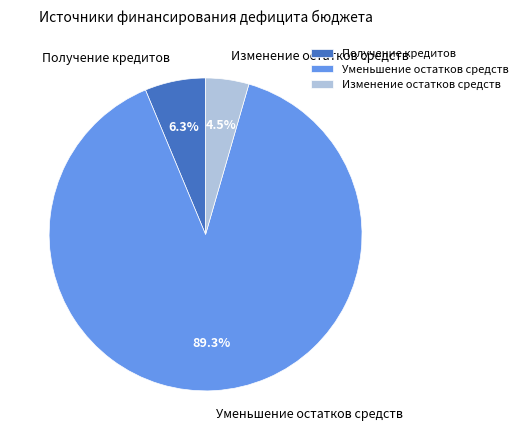

To the nearest percent, what percentage of the pie is Уменьшение остатков средств?

89%